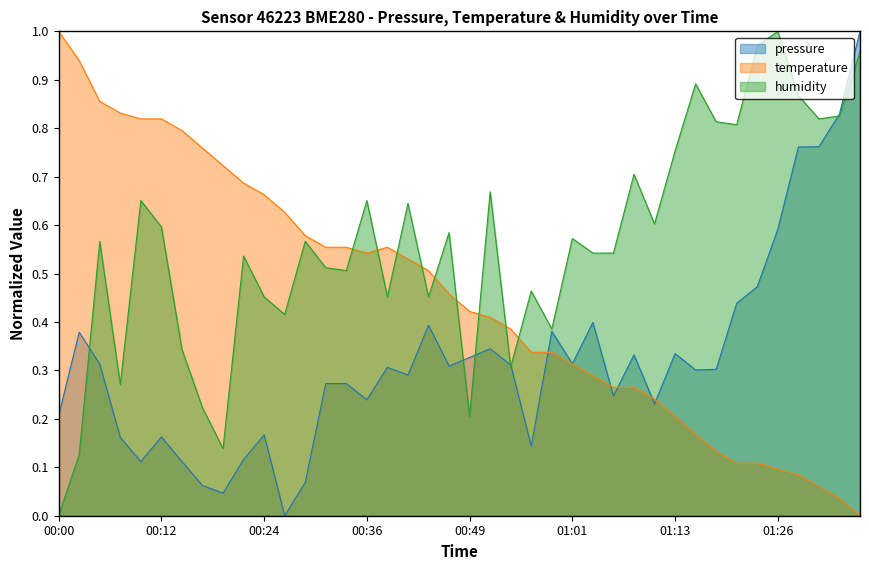

At how many categories does at least one series exceed 0?

40